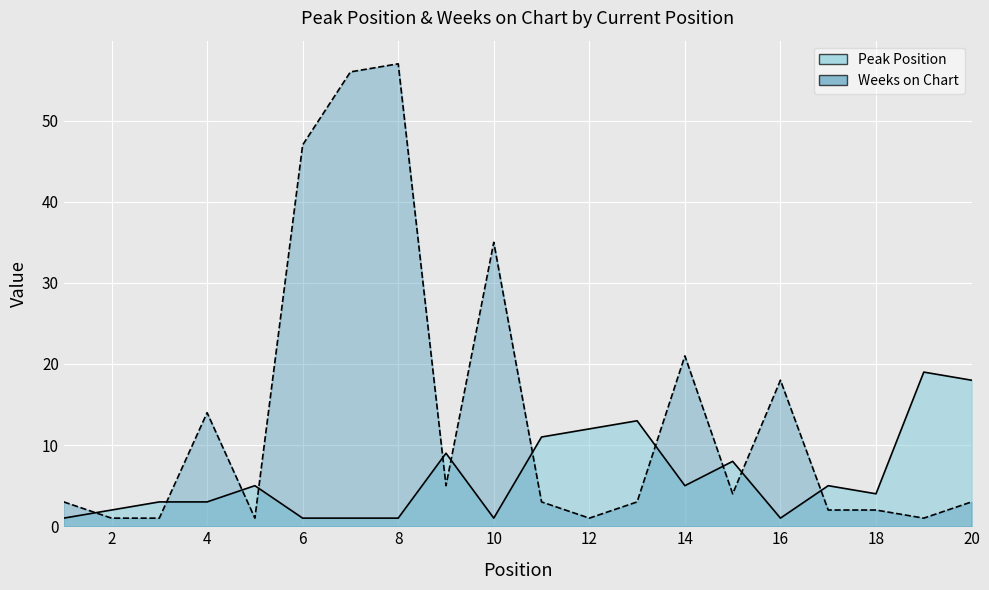

What is the sum of the Weeks on Chart values at 12 and 4?

15